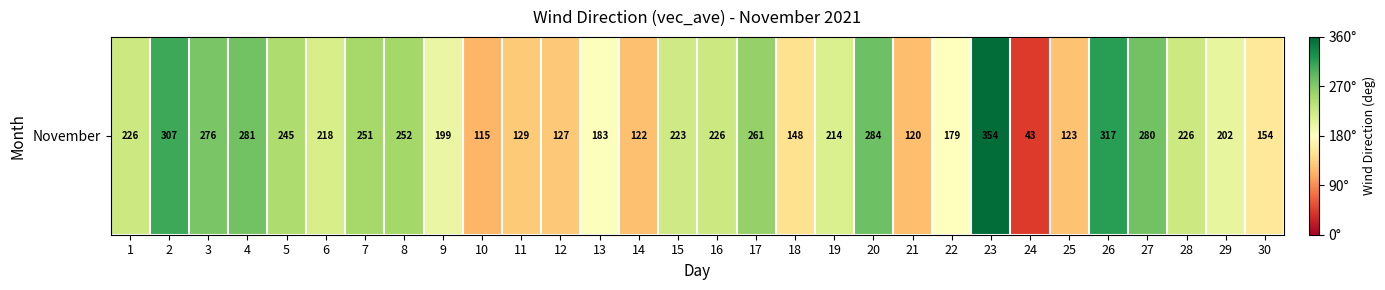

List the labels in order of value, smallest first.

24, 10, 21, 14, 25, 12, 11, 18, 30, 22, 13, 9, 29, 19, 6, 15, 1, 28, 16, 5, 7, 8, 17, 3, 27, 4, 20, 2, 26, 23